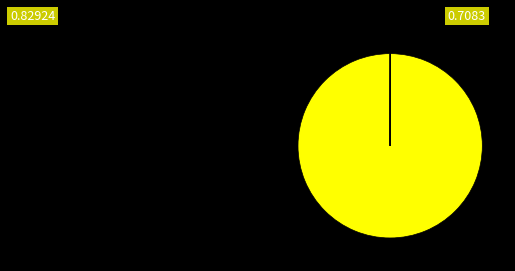

Is there a majority slice in this chart?

Yes